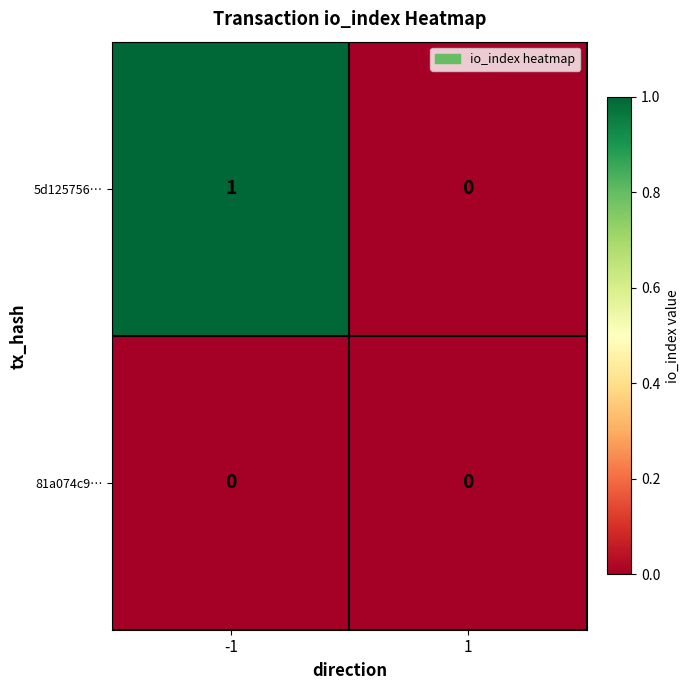

Rank the series by their maximum value, from lowest to highest.

81a074c9…, 5d125756…